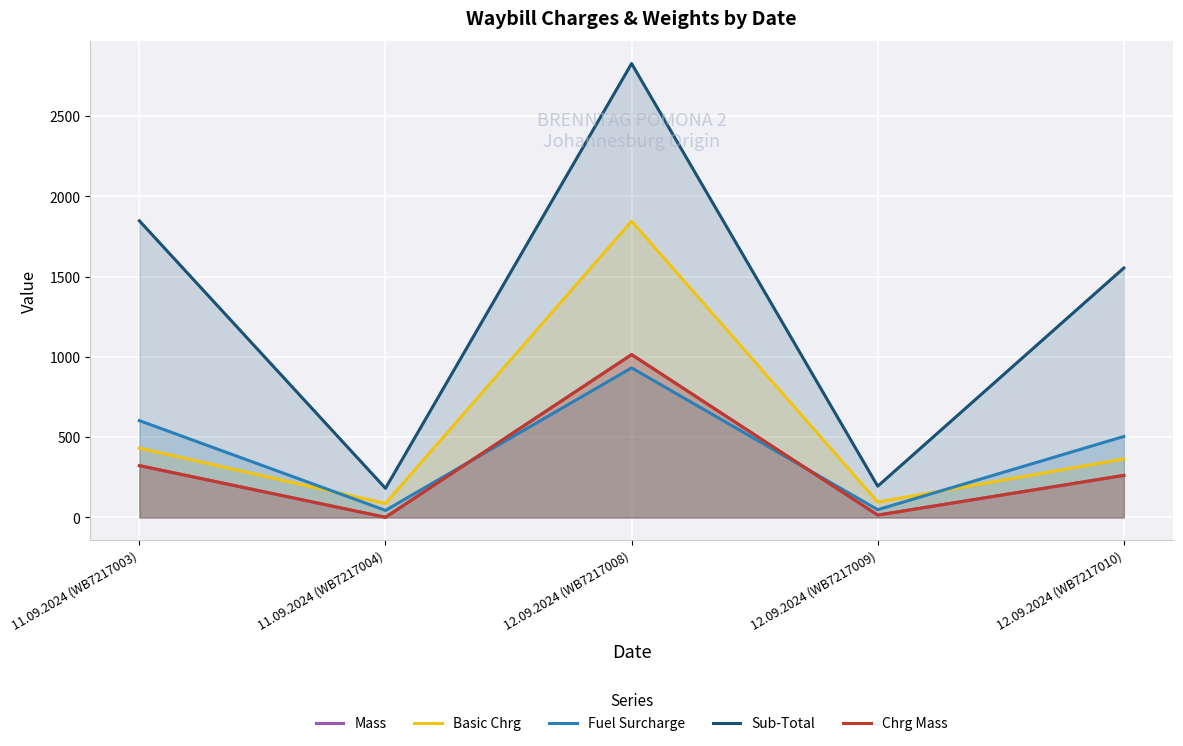

How many distinct data groups are displayed?

5